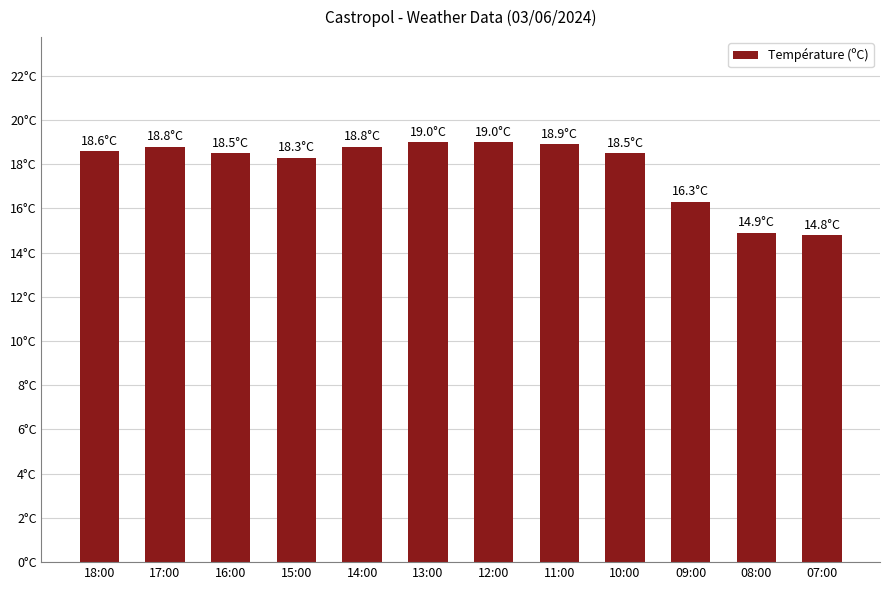

What is the difference between the values at 18:00 and 08:00?

3.7